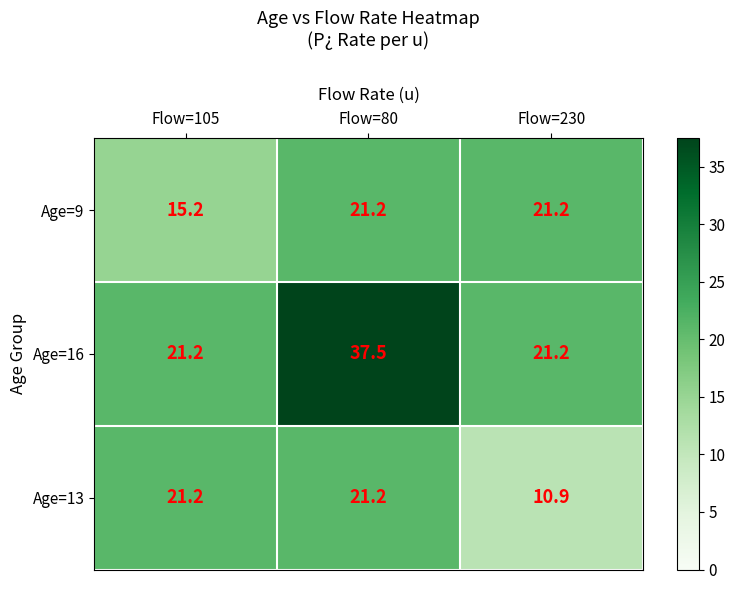

What is the sum of all Age=16 values?

79.9